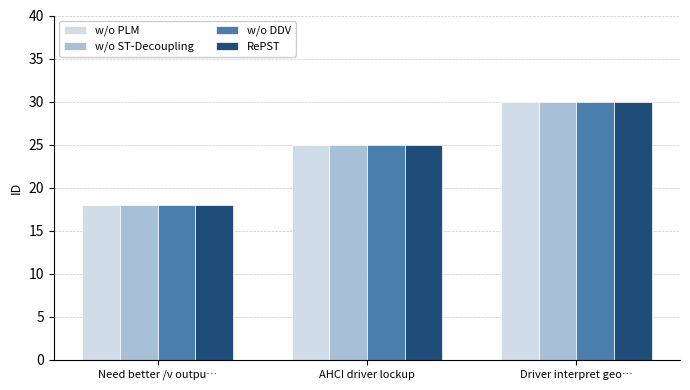

At which category is the sum across all series the highest?

Driver interpret geo…